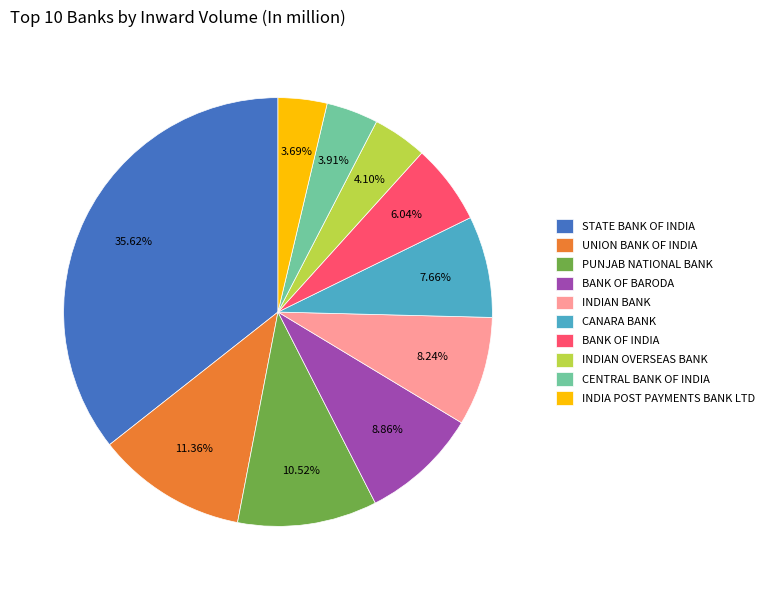

To the nearest percent, what is the average slice percentage?

10%